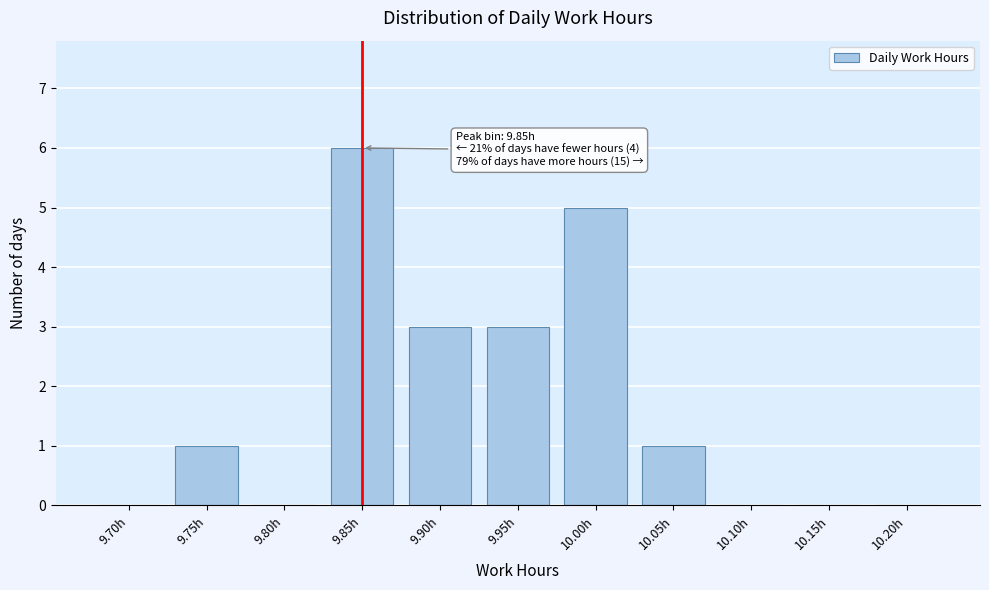

Reading right to left, extract all data points from this chart.

10.20h=0	10.15h=0	10.10h=0	10.05h=1	10.00h=5	9.95h=3	9.90h=3	9.85h=6	9.80h=0	9.75h=1	9.70h=0